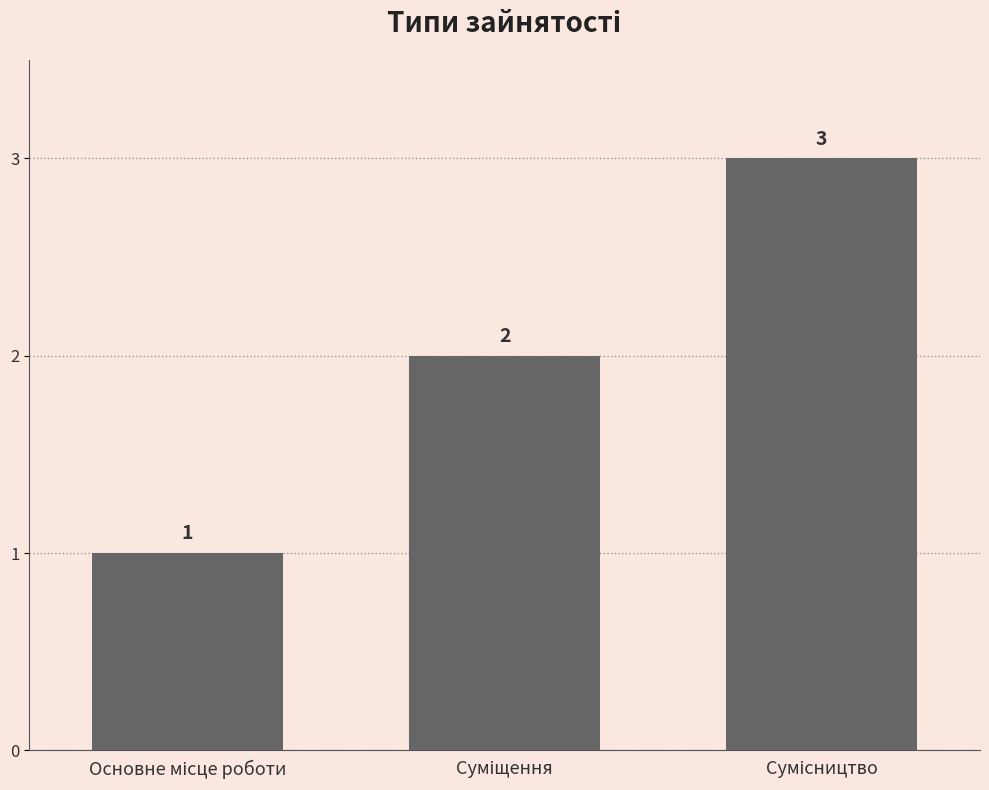

What is the value of the 2nd bar from the left?

2